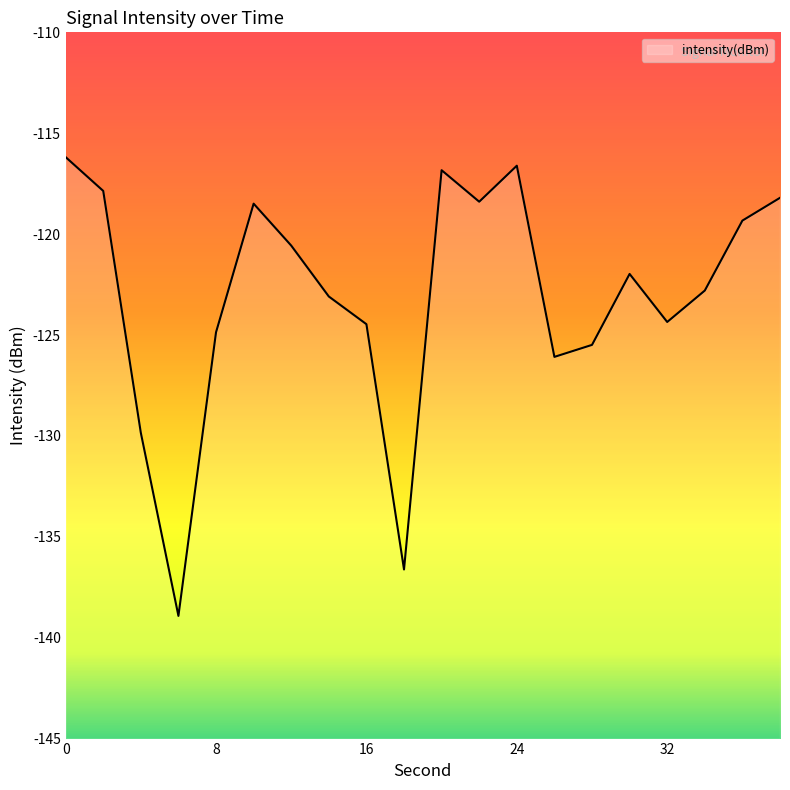

What is the greatest value displayed?

-116.2